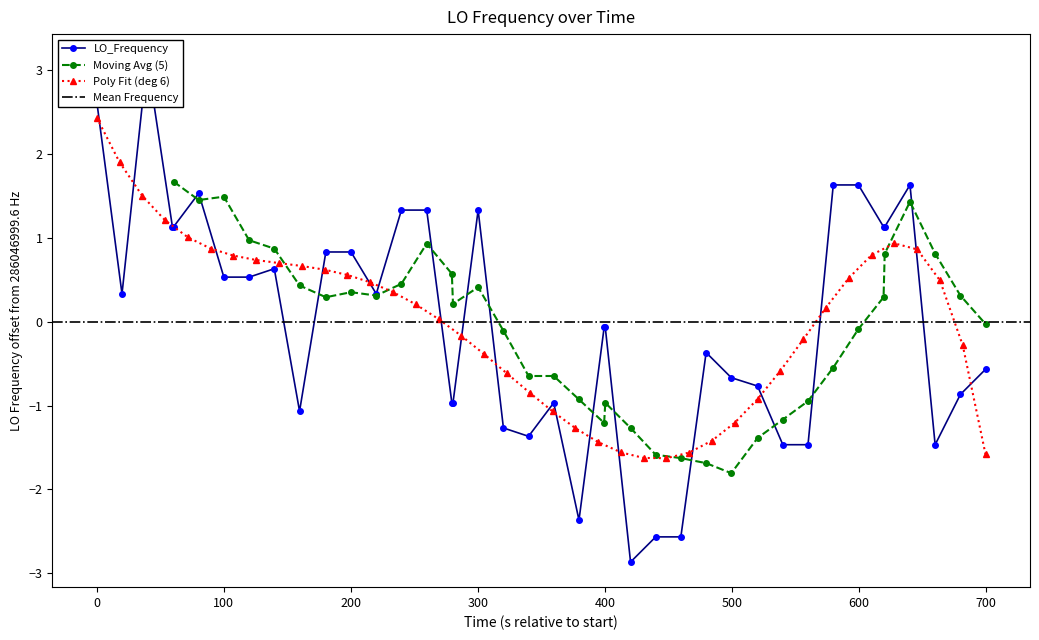

What is the value of the Moving Avg (5) point at the 7th from the left?

0.3